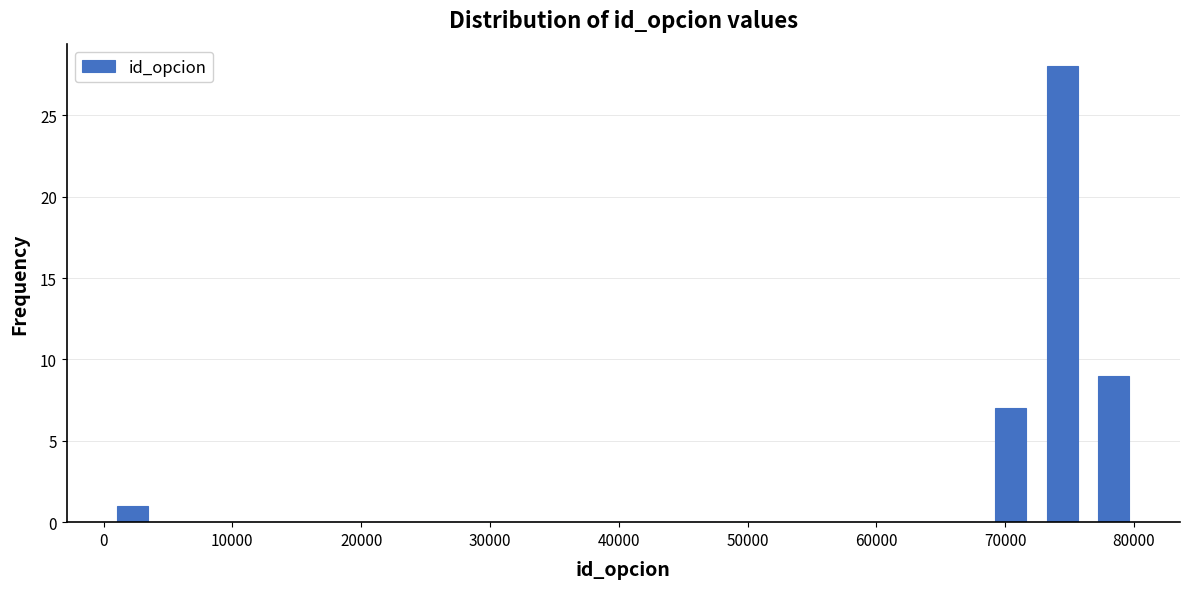

Reading left to right, transcribe this chart: for each bar, give the range it covers on the x-axis and its height. Neither the bar edges nor the heights are printed on the chart, so give them approximately, as read against the axes.

0 to 4000: 1
4000 to 8000: 0
8000 to 12000: 0
12000 to 16000: 0
16000 to 20000: 0
20000 to 24000: 0
24000 to 28000: 0
28000 to 32000: 0
32000 to 36000: 0
36000 to 40000: 0
40000 to 44000: 0
44000 to 48000: 0
48000 to 52000: 0
52000 to 56000: 0
56000 to 60000: 0
60000 to 64000: 0
64000 to 68000: 0
68000 to 72000: 7
72000 to 76000: 28
76000 to 80000: 9